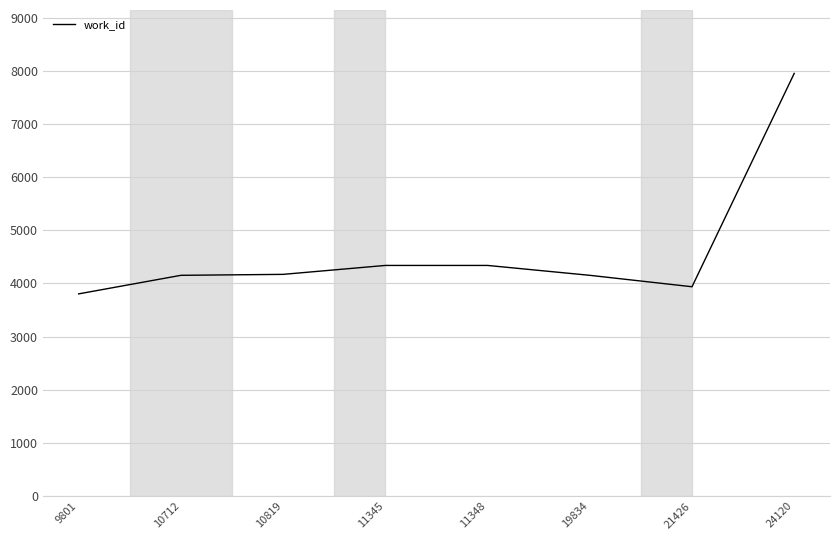

Which has a higher value, 10712 or 11345?

11345